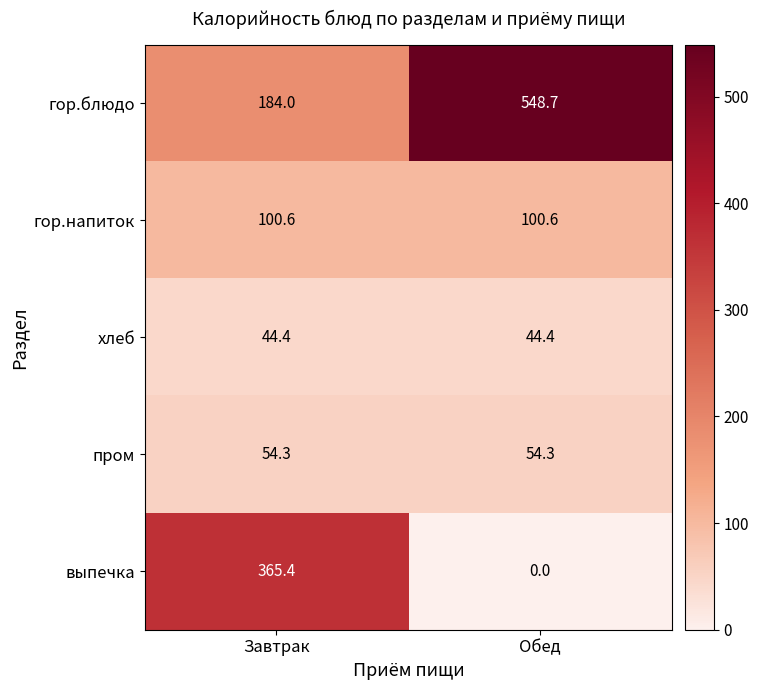

Reading left to right, what are all the values shown in this chart?

гор.блюдо: 184.0	548.7
гор.напиток: 100.6	100.6
хлеб: 44.4	44.4
пром: 54.3	54.3
выпечка: 365.4	0.0